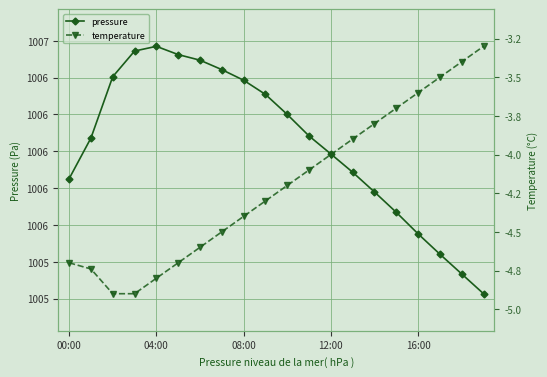

True or false: temperature and pressure cross at least once.

False